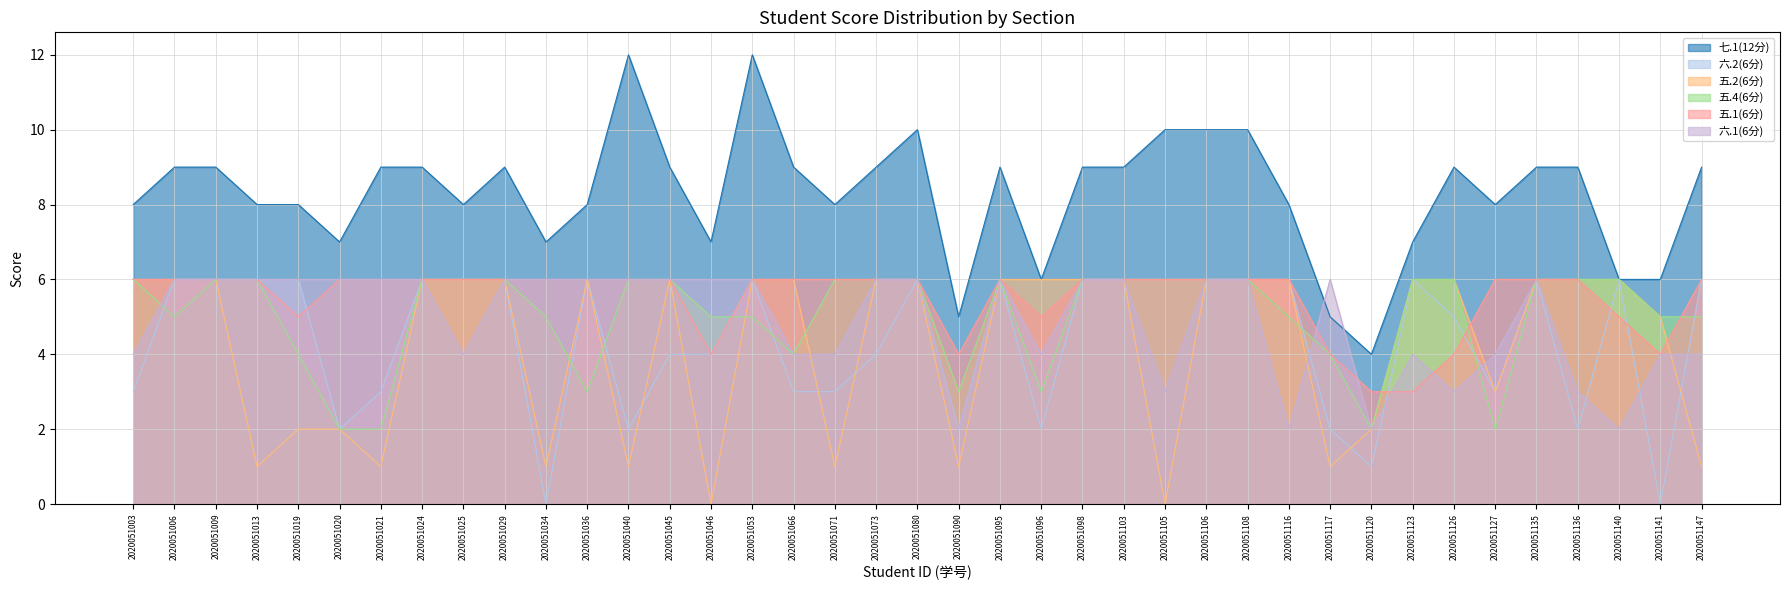

Which series has the largest total across all categories?

七.1(12分)